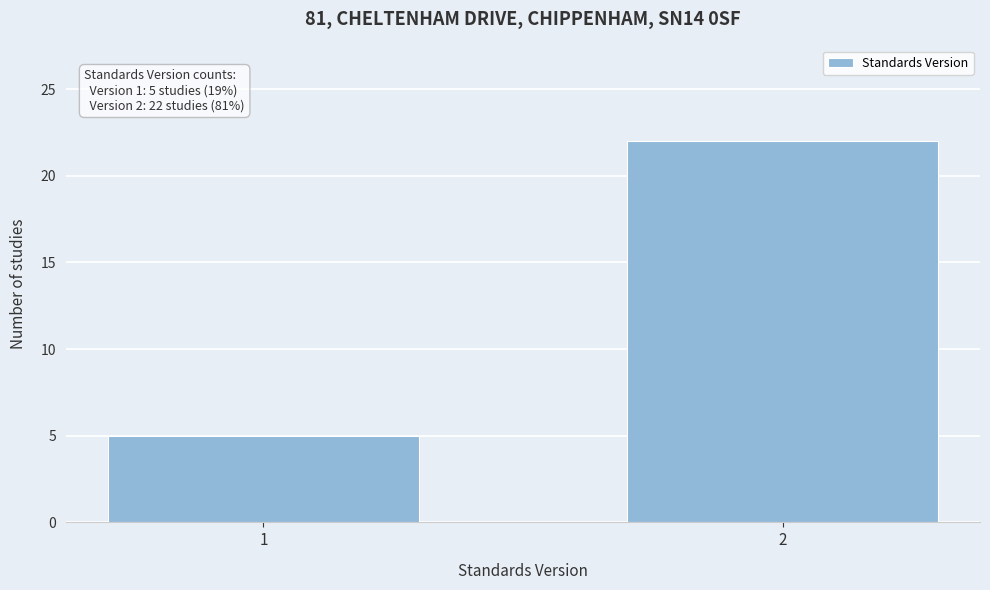

Reading right to left, extract all data points from this chart.

2=22	1=5